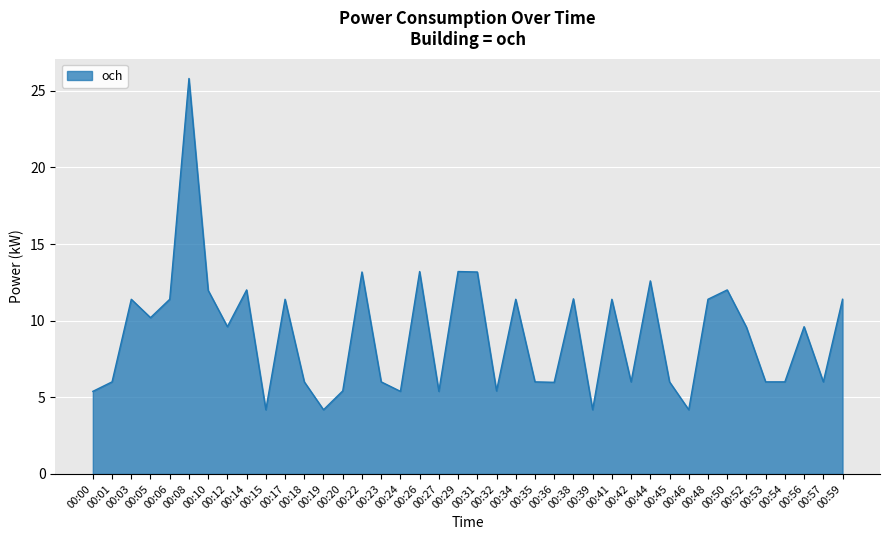

True or false: the data shows 6.0 at 00:56.

False